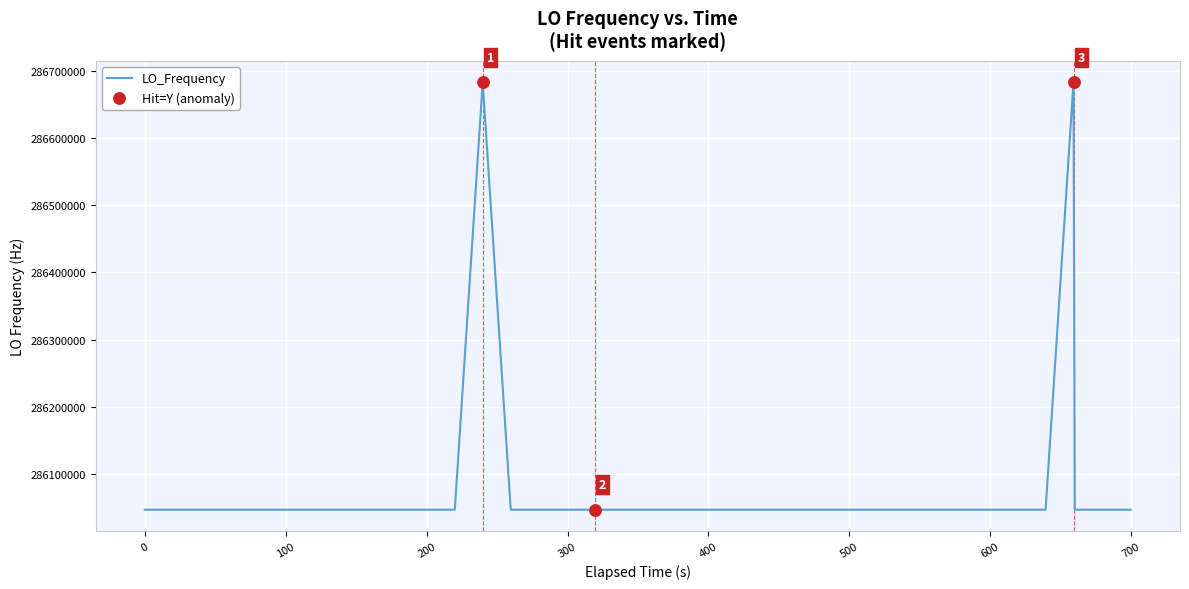

What is the difference between the maximum and minimum values?

635706.2